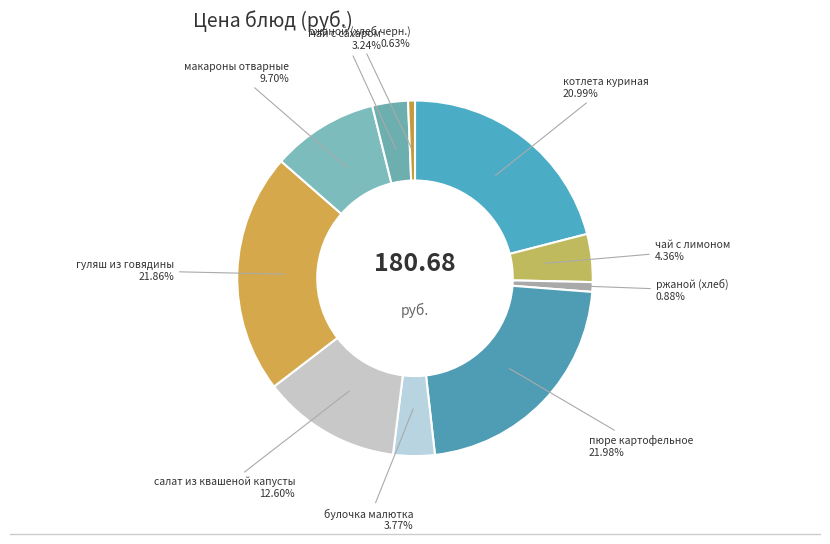

Is it true that салат из квашеной капусты is 13% of the pie?

True